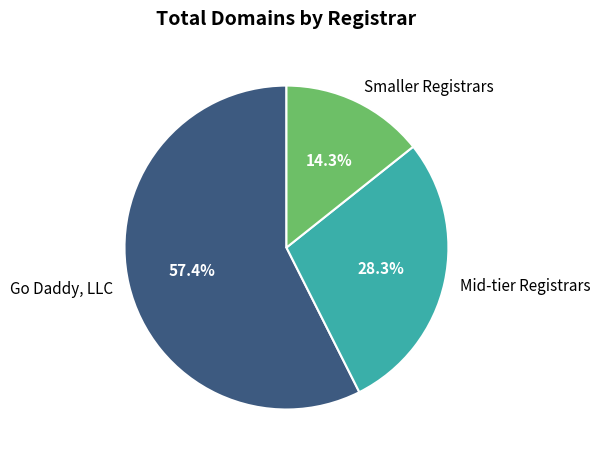

Which category accounts for the majority?

Go Daddy, LLC